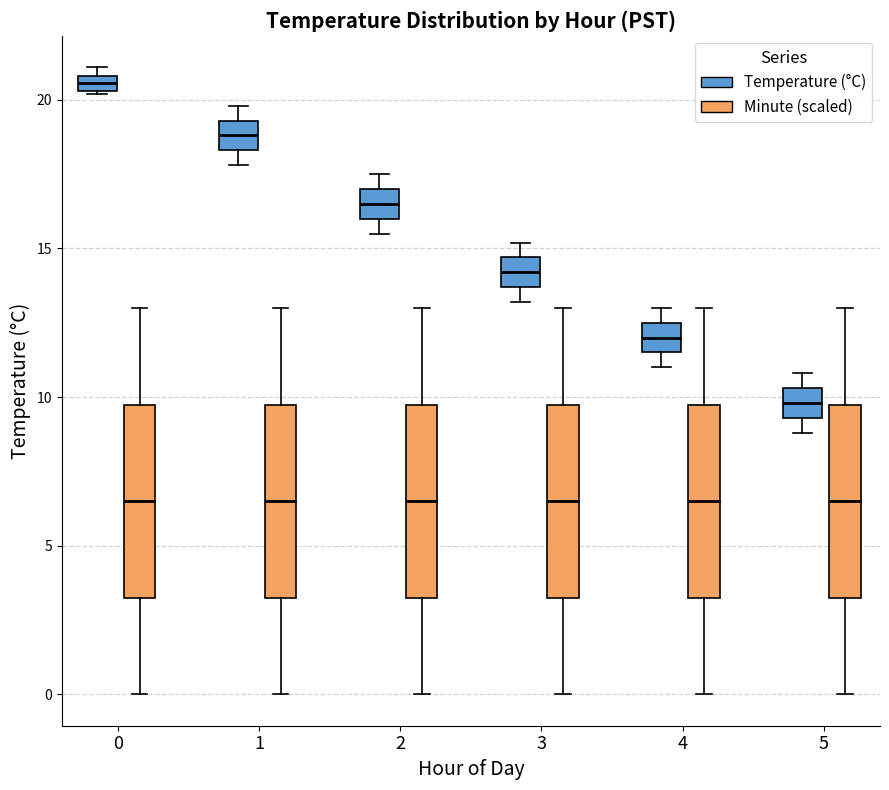

Where is the upper edge of the box for 0 (Temperature (°C)) on the y-axis? The values are not printed on the chart, so give them approximately, as read against the axis.

21.0